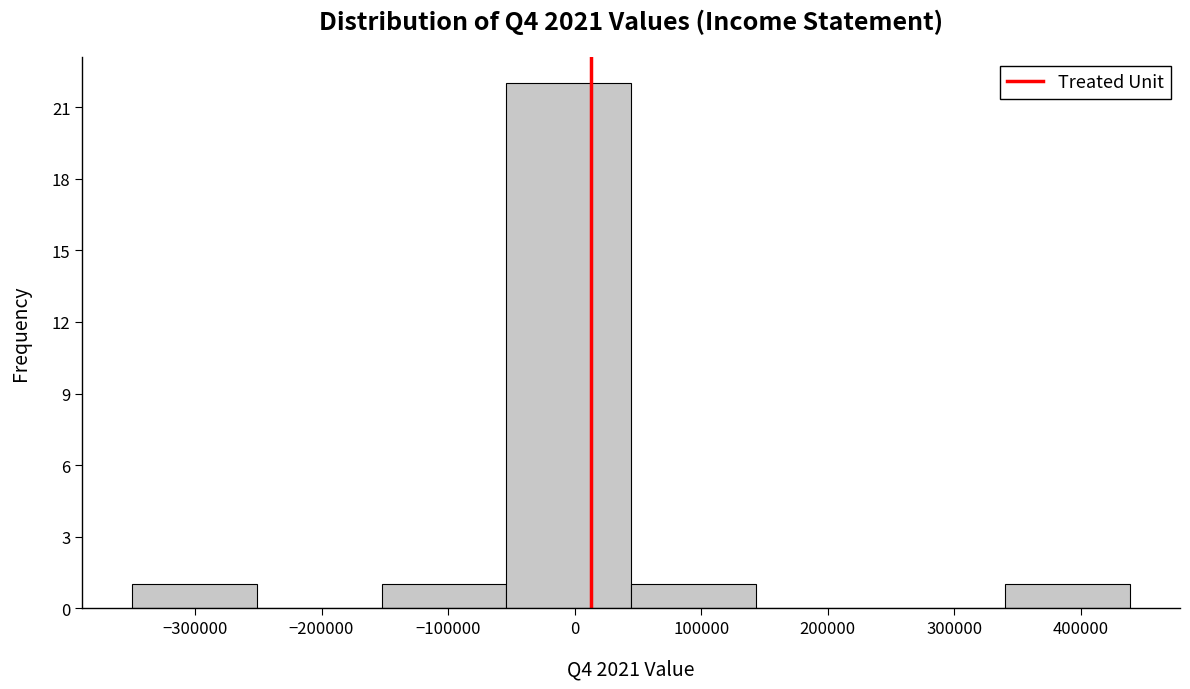

How tall is the bar that spans 40000 to 140000 on the x-axis? Neither the bar edges nor the heights are printed on the chart, so give them approximately, as read against the axes.

1